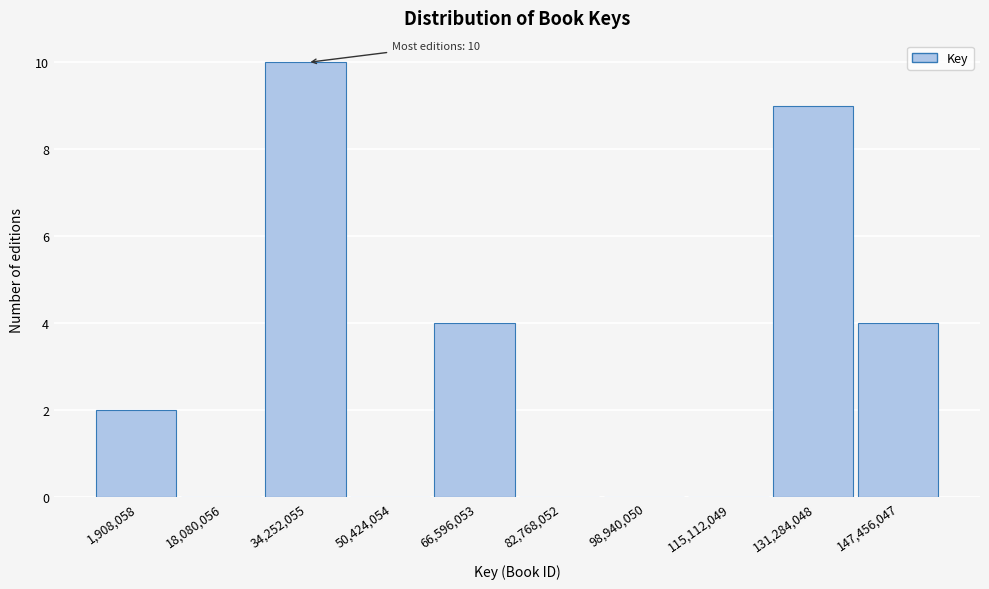

Reading left to right, what are all the values shown in this chart?

1,908,058=2	18,080,056=0	34,252,055=10	50,424,054=0	66,596,053=4	82,768,052=0	98,940,050=0	115,112,049=0	131,284,048=9	147,456,047=4